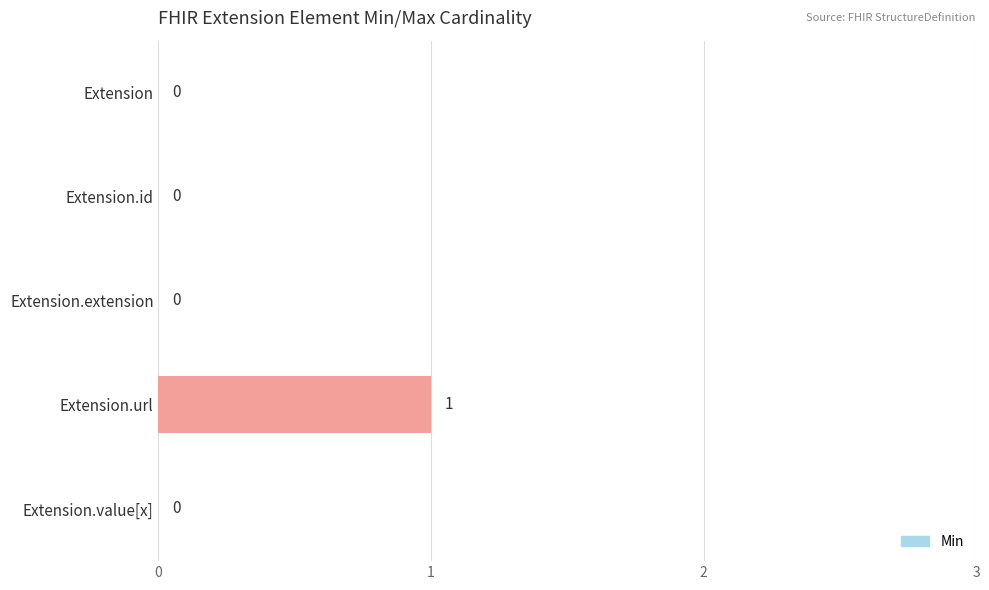

How many categories are shown in the chart?

5